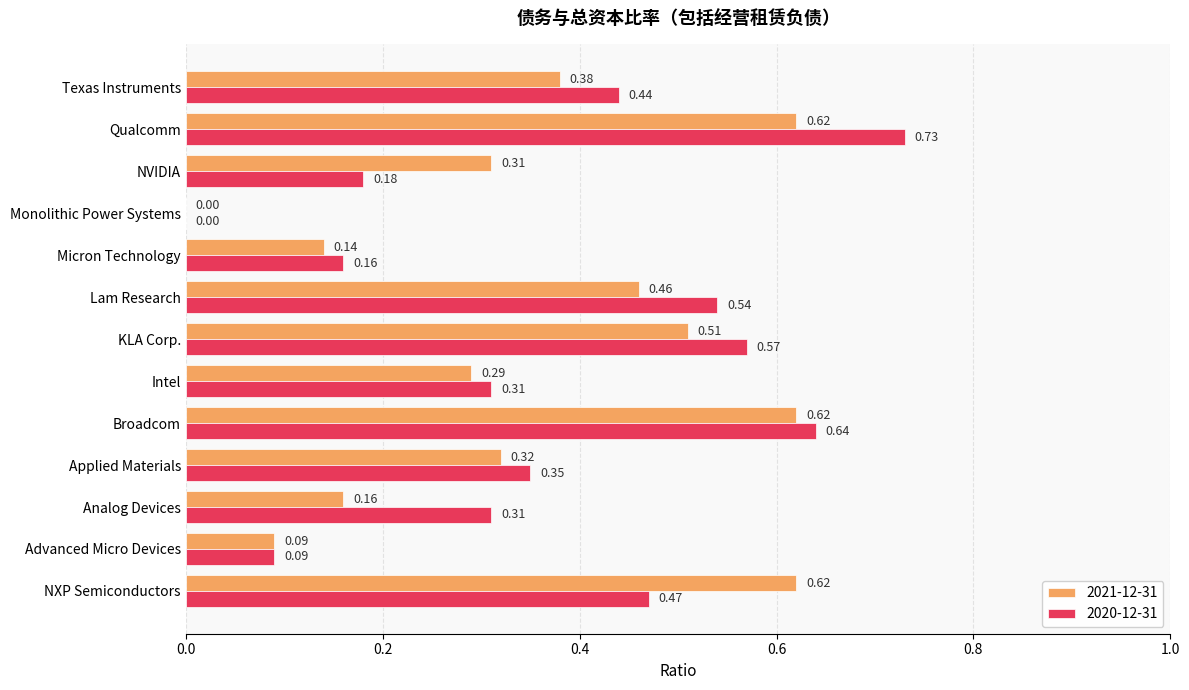

At which category is the sum across all series the highest?

Qualcomm